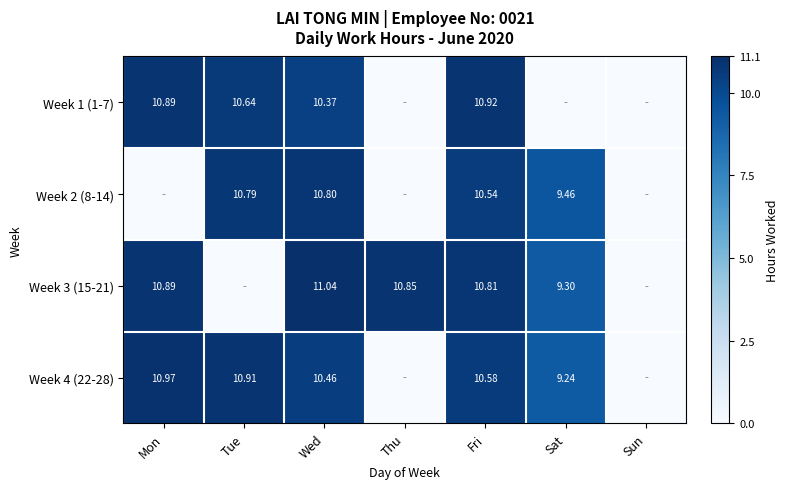

Is the value of Week 3 (15-21) at Thu greater than the value of Week 1 (1-7) at Fri?

No